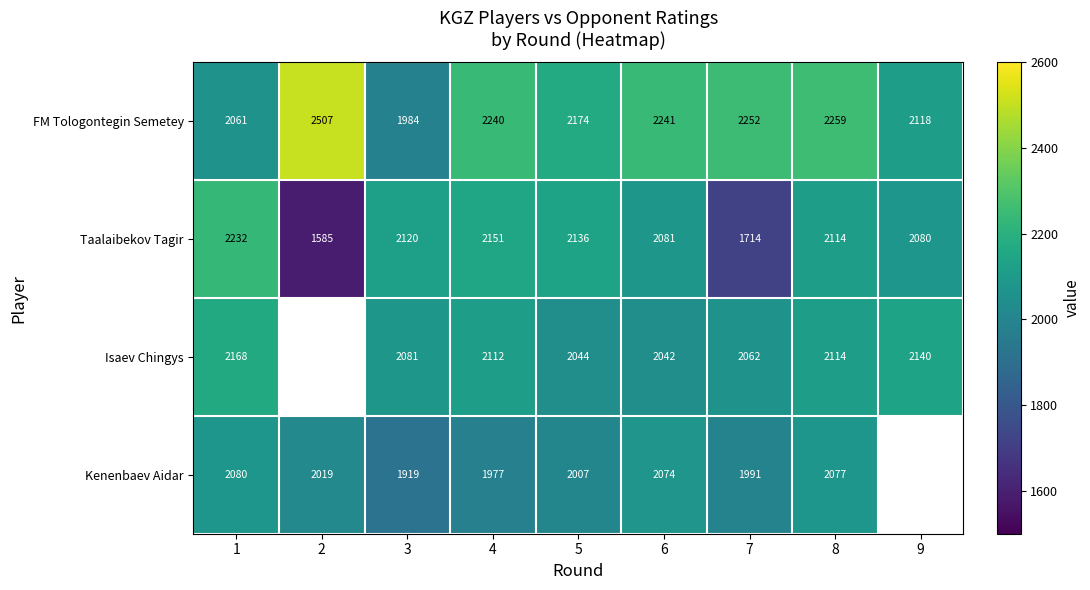

What is the difference between the Kenenbaev Aidar values at 7 and 4?

14